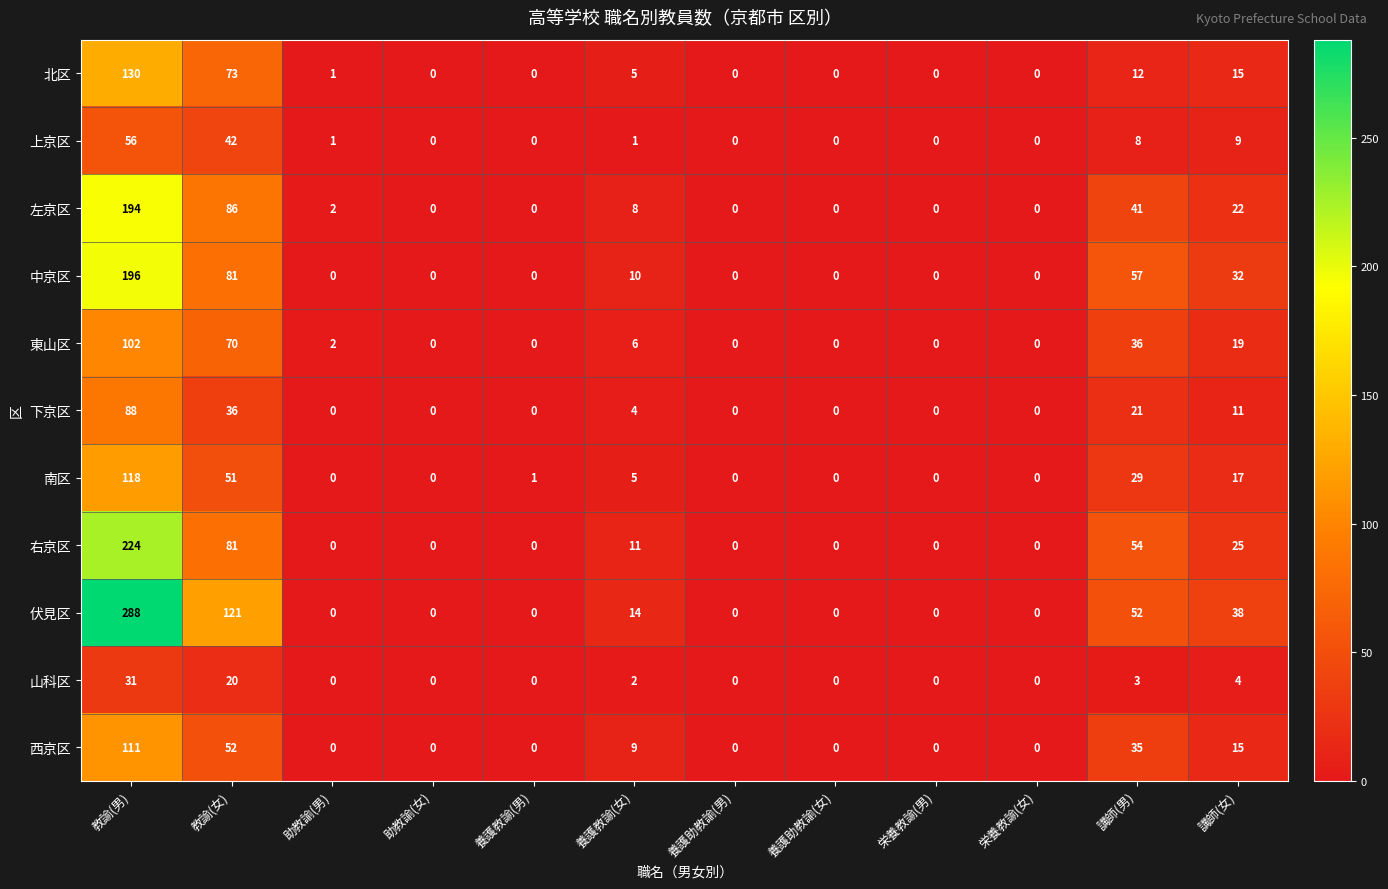

List the series in order of their peak value, lowest first.

山科区, 上京区, 下京区, 東山区, 西京区, 南区, 北区, 左京区, 中京区, 右京区, 伏見区